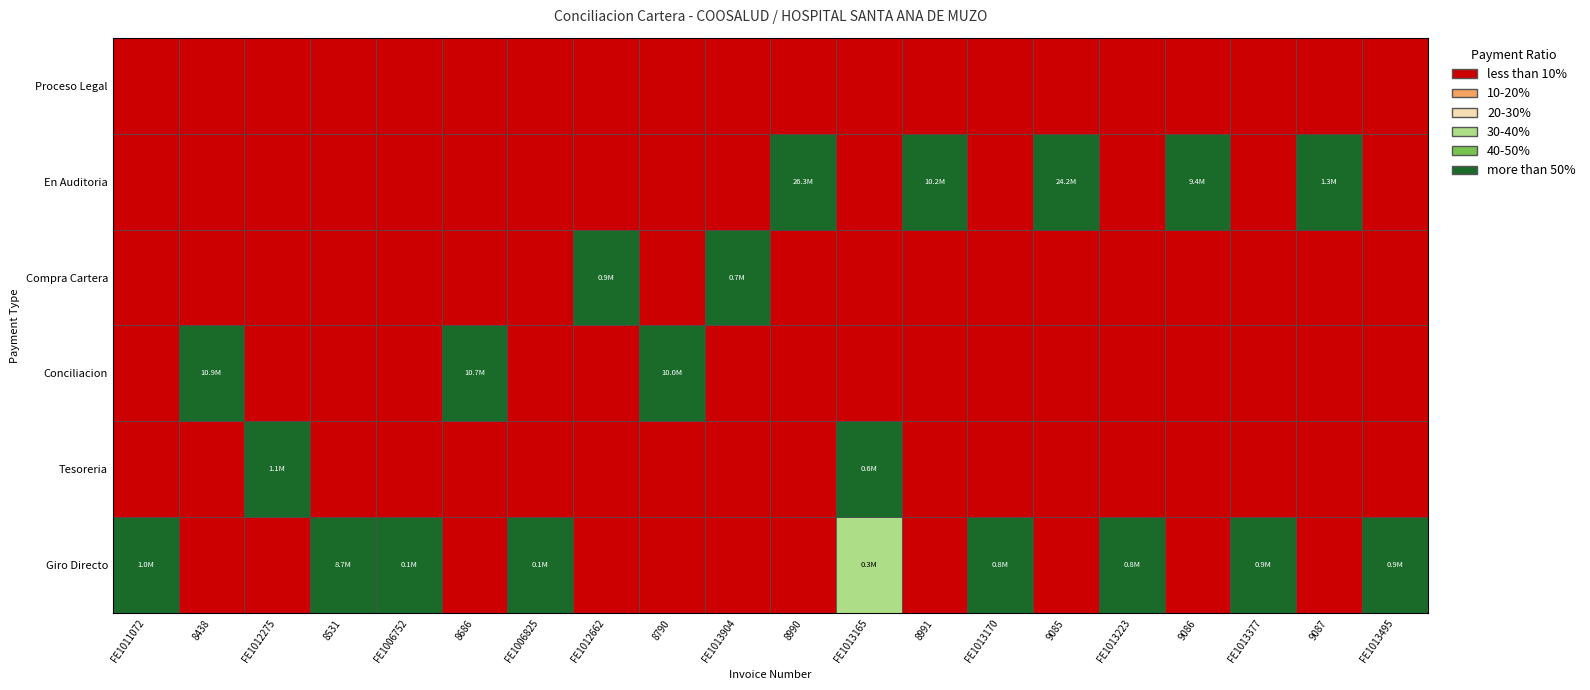

Reading right to left, list all the values displayed in this chart.

FE1011072: 5=0	4=0	3=0	2=0	1=0	0=971973
8438: 5=0	4=0	3=0	2=10929723	1=0	0=0
FE1012275: 5=0	4=0	3=0	2=0	1=1084583	0=0
8531: 5=0	4=0	3=0	2=0	1=0	0=8670137
FE1006752: 5=0	4=0	3=0	2=0	1=0	0=103100
8686: 5=0	4=0	3=0	2=10710813	1=0	0=0
FE1006825: 5=0	4=0	3=0	2=0	1=0	0=126738
FE1012662: 5=0	4=0	3=938918	2=0	1=0	0=0
8790: 5=0	4=0	3=0	2=9950225	1=0	0=0
FE1013904: 5=0	4=0	3=732443	2=0	1=0	0=0
8990: 5=0	4=26305845	3=0	2=0	1=0	0=0
FE1013165: 5=0	4=0	3=0	2=0	1=568562	0=265029
8991: 5=0	4=10192856	3=0	2=0	1=0	0=0
FE1013170: 5=0	4=0	3=0	2=0	1=0	0=836628
9085: 5=0	4=24240065	3=0	2=0	1=0	0=0
FE1013223: 5=0	4=0	3=0	2=0	1=0	0=846643
9086: 5=0	4=9392419	3=0	2=0	1=0	0=0
FE1013377: 5=0	4=0	3=0	2=0	1=0	0=877188
9087: 5=0	4=1323918	3=0	2=0	1=0	0=0
FE1013495: 5=0	4=0	3=0	2=0	1=0	0=893913